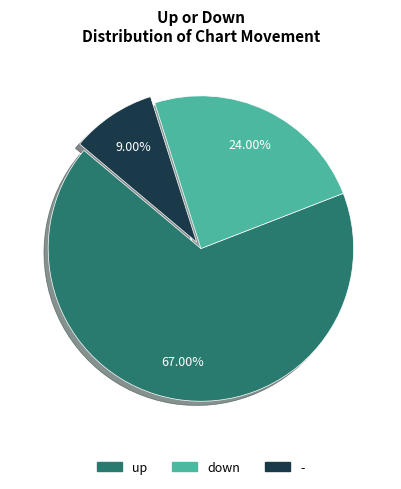

To the nearest percent, what is the difference between the largest and smallest slice percentages?

58%